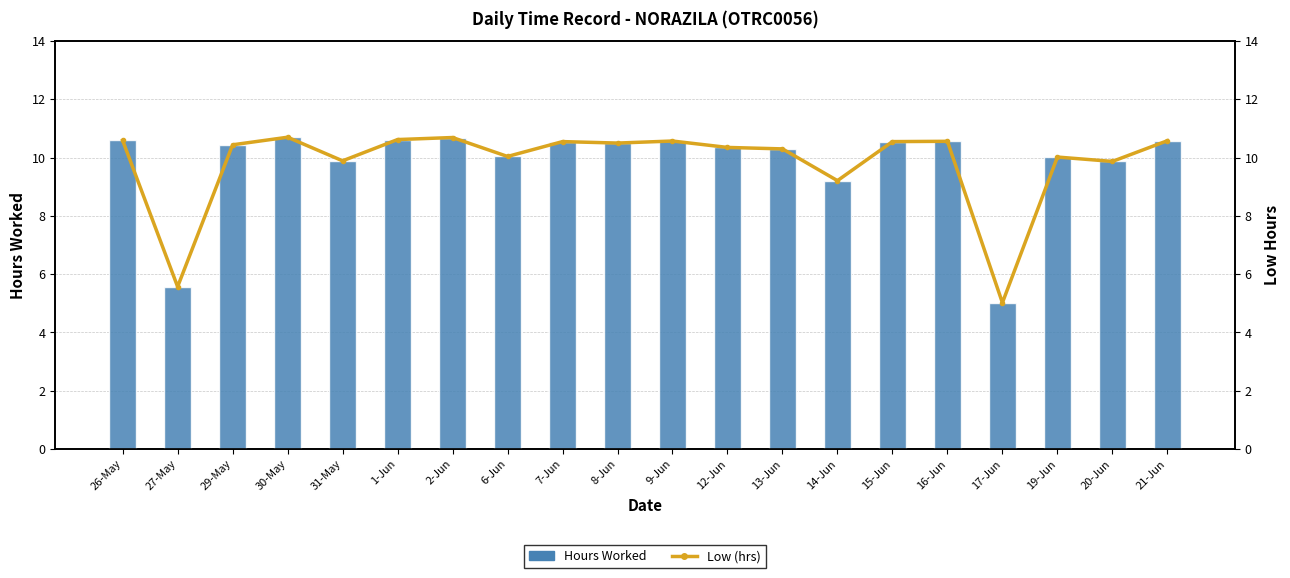

Is the value of Low (hrs) at 15-Jun greater than the value of Hours Worked at 17-Jun?

Yes